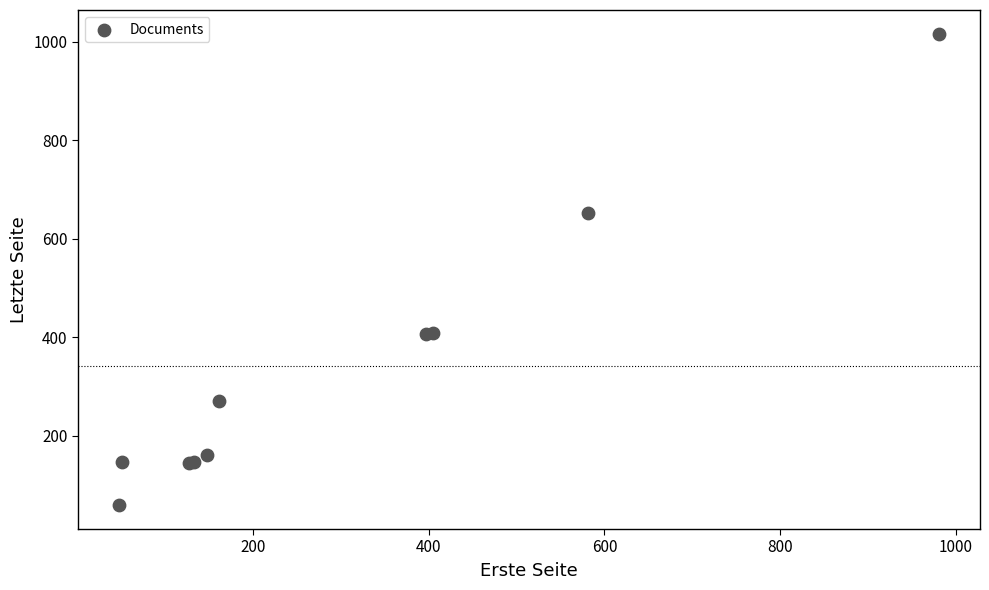

What Y value in the scatter plot is closest to 537?

652